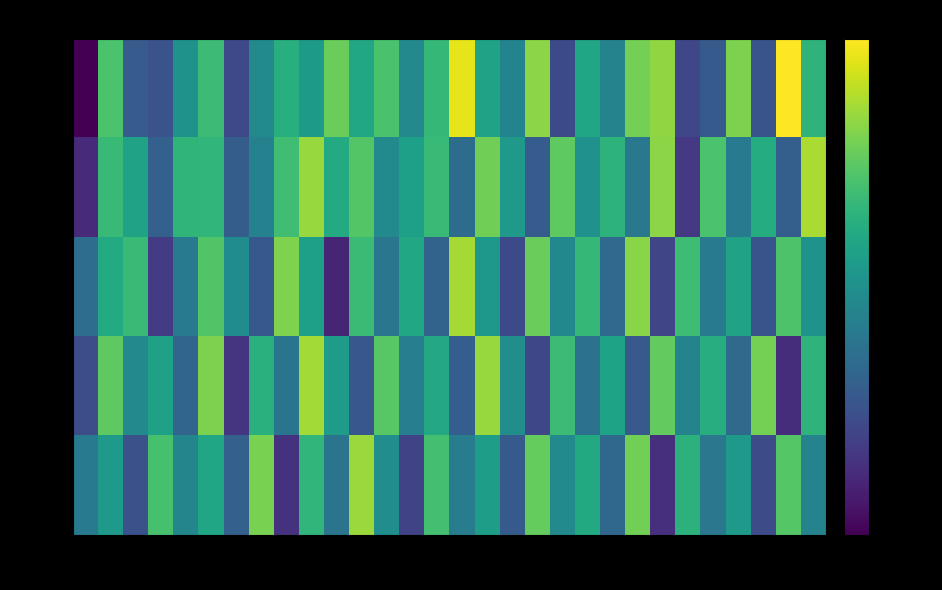

What is the smallest value displayed?

-137.8